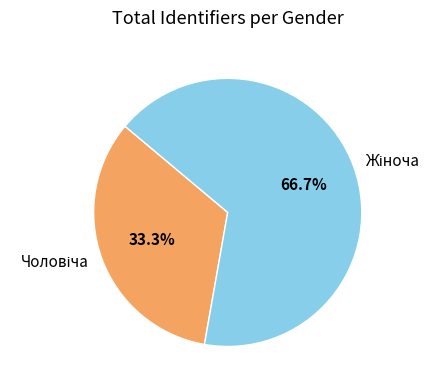

True or false: Жіноча accounts for 72% of the total.

False